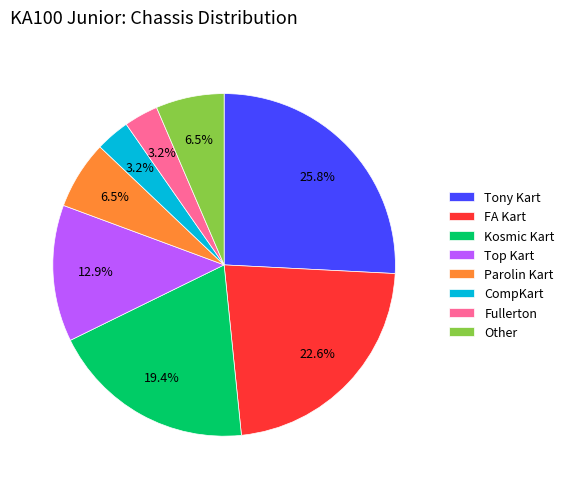

To the nearest percent, what is the difference between the FA Kart and Fullerton slice percentages?

19%